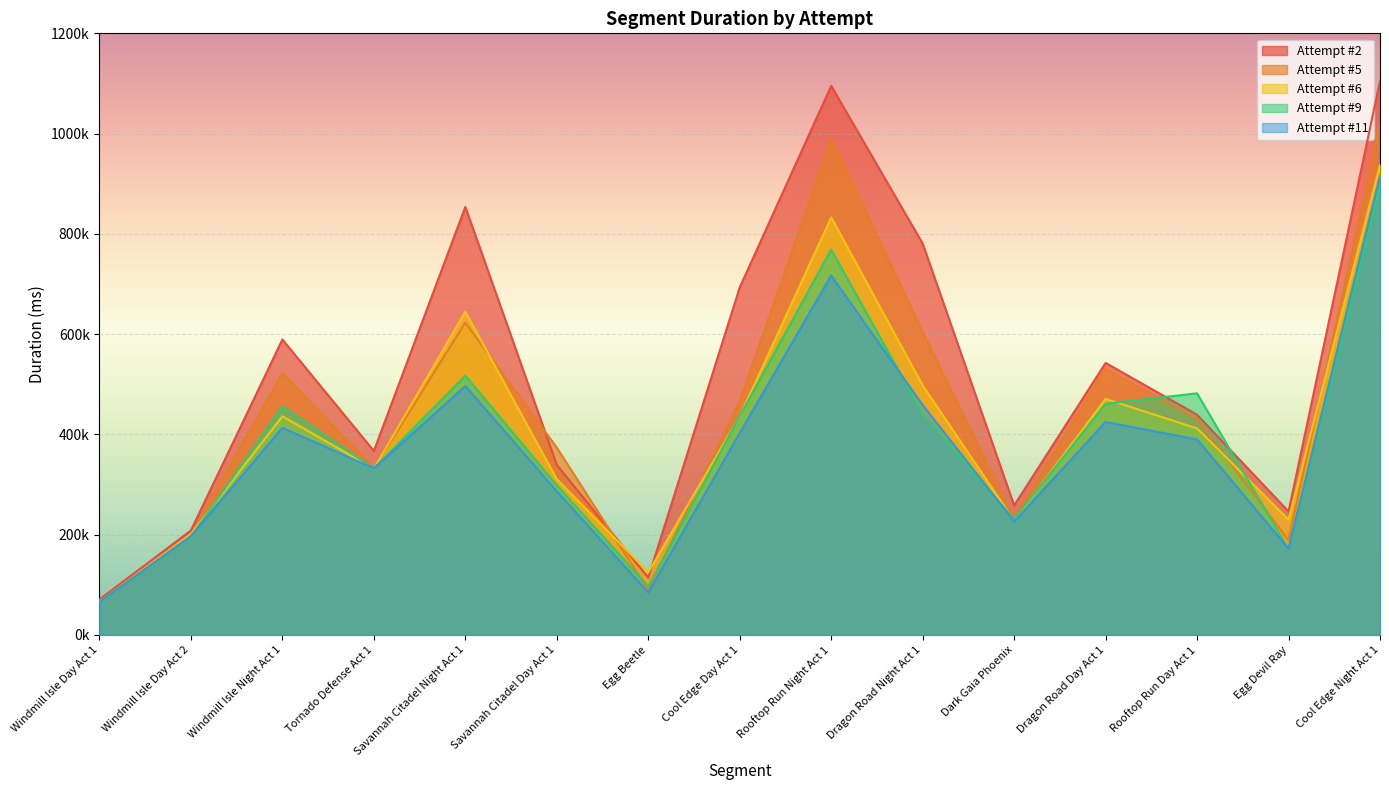

What is the difference between the maximum and second lowest values in the Attempt #5 series?

931250